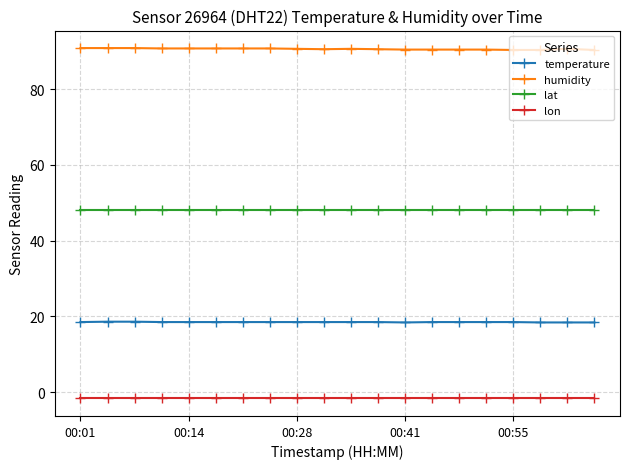

What is the average value of the temperature series?

18.5